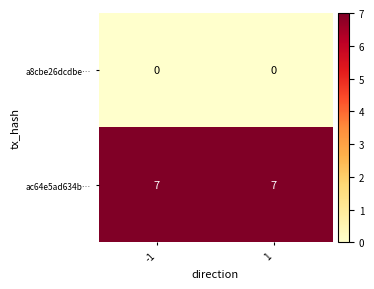

At how many categories does at least one series exceed 4?

2